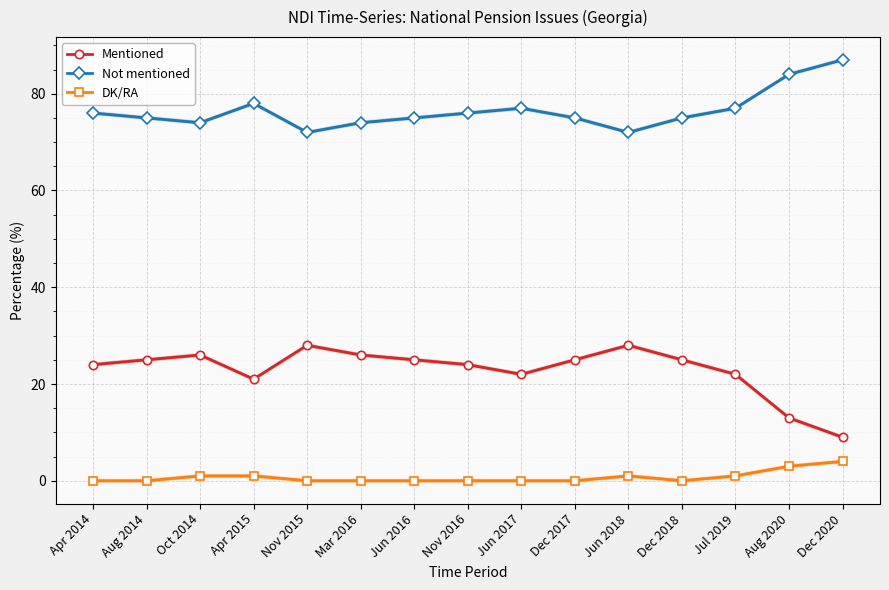

Reading left to right, extract all data points from this chart.

Mentioned: Apr 2014=24	Aug 2014=25	Oct 2014=26	Apr 2015=21	Nov 2015=28	Mar 2016=26	Jun 2016=25	Nov 2016=24	Jun 2017=22	Dec 2017=25	Jun 2018=28	Dec 2018=25	Jul 2019=22	Aug 2020=13	Dec 2020=9
Not mentioned: Apr 2014=76	Aug 2014=75	Oct 2014=74	Apr 2015=78	Nov 2015=72	Mar 2016=74	Jun 2016=75	Nov 2016=76	Jun 2017=77	Dec 2017=75	Jun 2018=72	Dec 2018=75	Jul 2019=77	Aug 2020=84	Dec 2020=87
DK/RA: Apr 2014=0	Aug 2014=0	Oct 2014=1	Apr 2015=1	Nov 2015=0	Mar 2016=0	Jun 2016=0	Nov 2016=0	Jun 2017=0	Dec 2017=0	Jun 2018=1	Dec 2018=0	Jul 2019=1	Aug 2020=3	Dec 2020=4